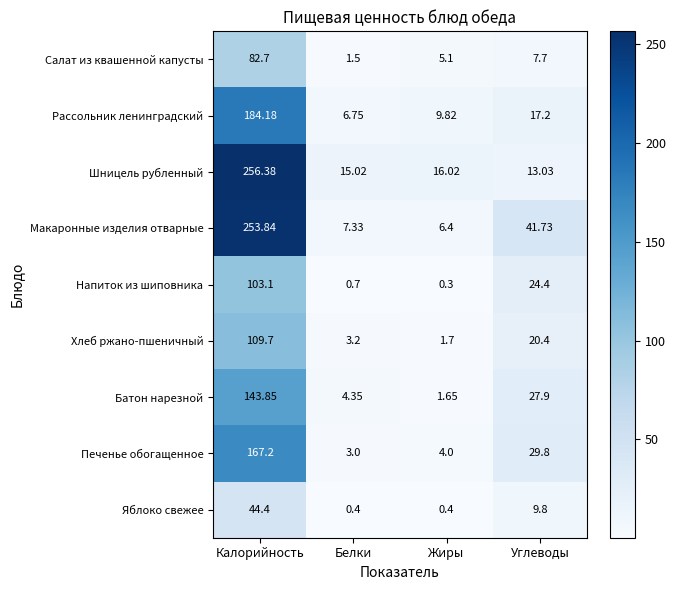

At which label is Макаронные изделия отварные closest to 130?

Углеводы